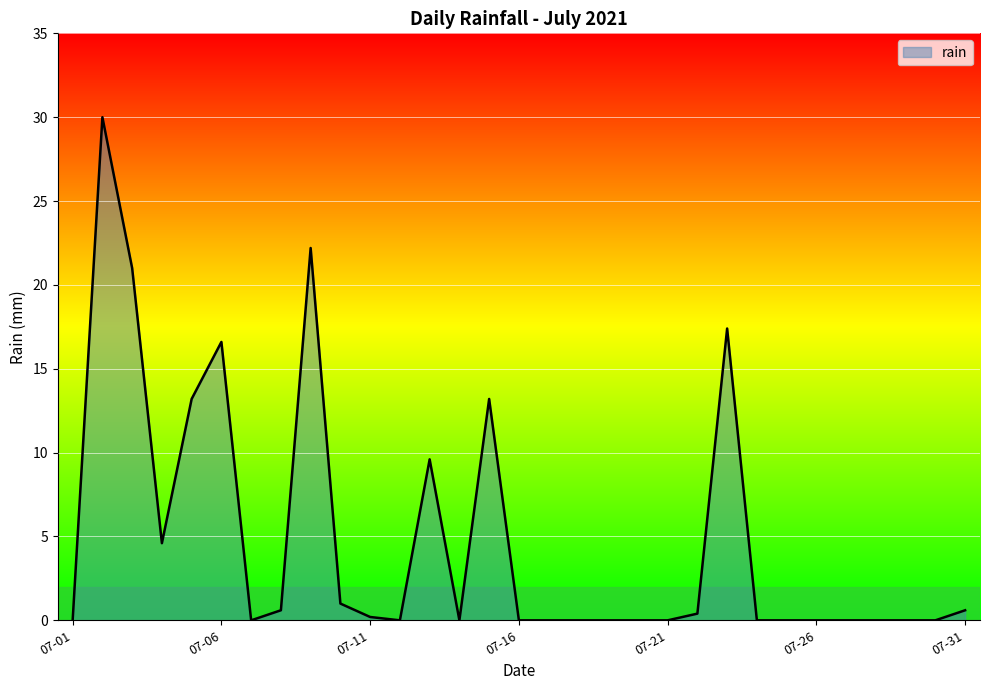

What is the difference between the maximum and minimum values?

30.0